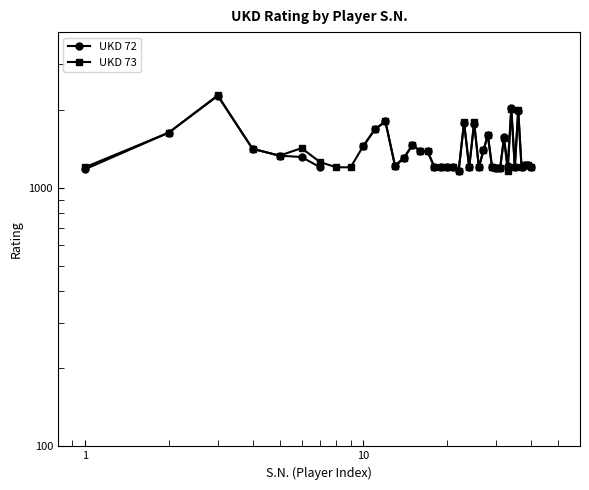

Count the number of categories in the chart.

40